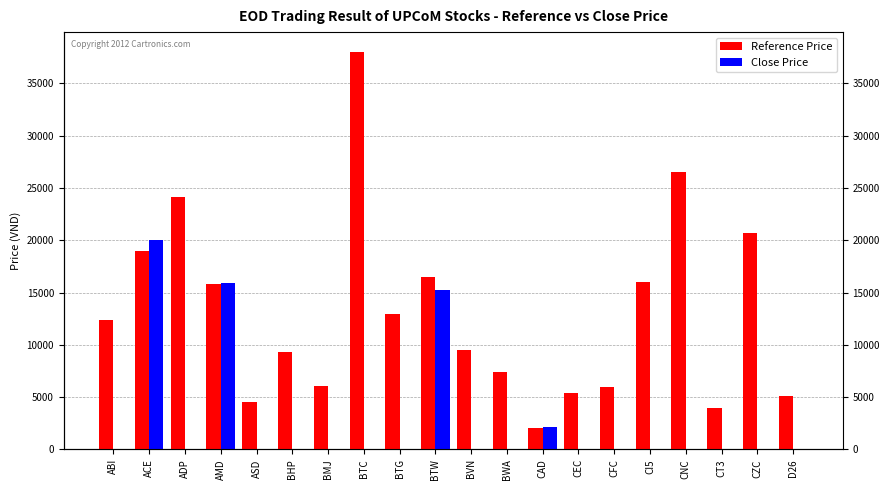

What is the label of the 8th bar from the right?

CAD